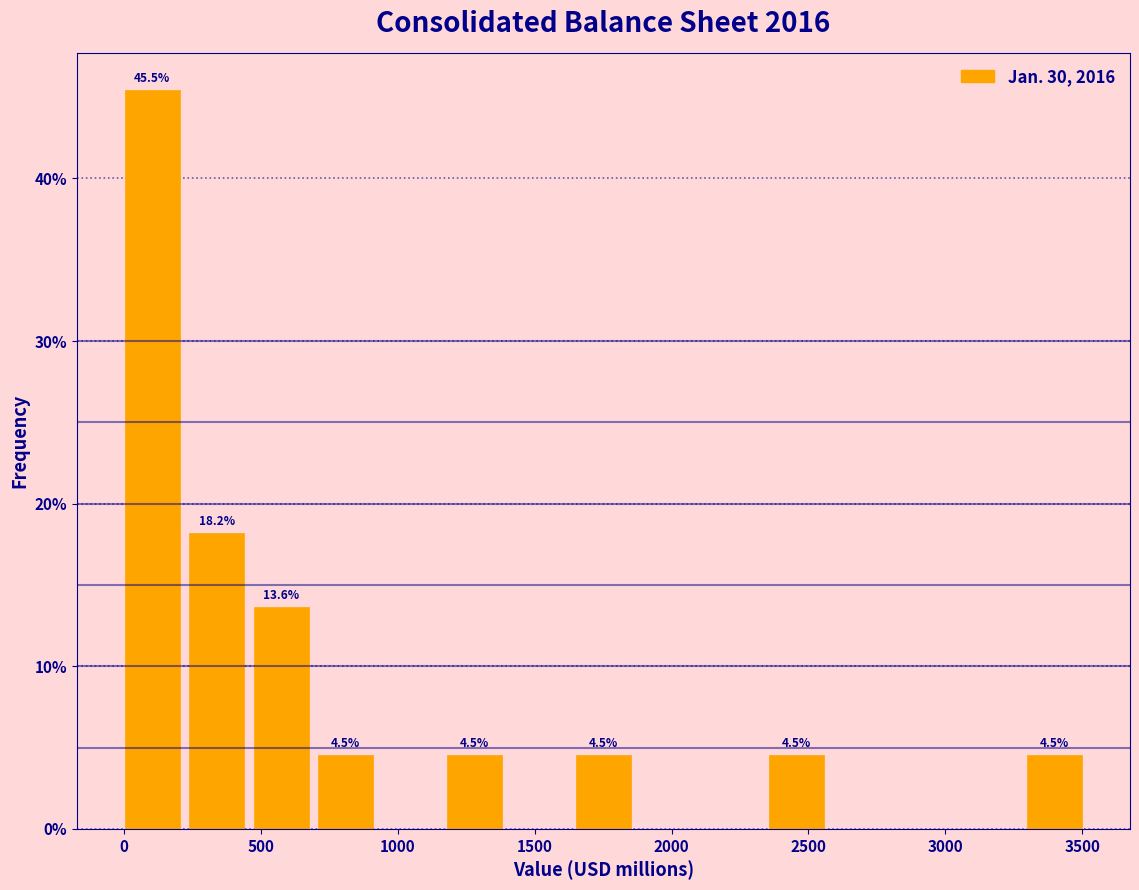

Over which range of the x-axis is the bar tallest?

0 to 250